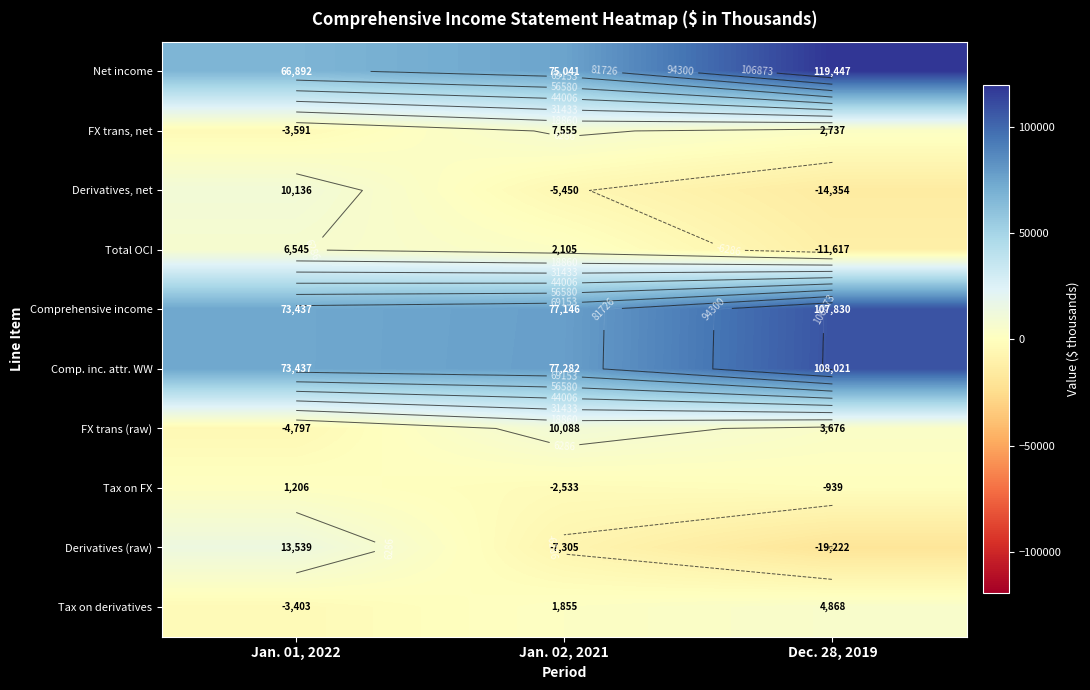

What is the sum of the Derivatives, net values at Jan. 01, 2022 and Jan. 02, 2021?

4686